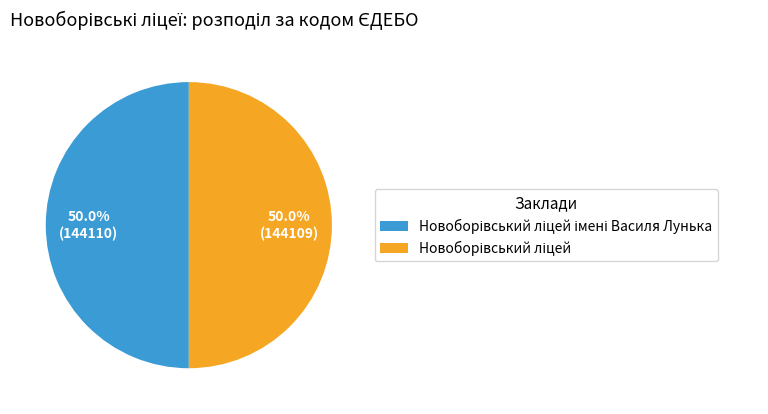

What is the change in value from Новоборівський ліцей імені Василя Лунька to Новоборівський ліцей?

-1